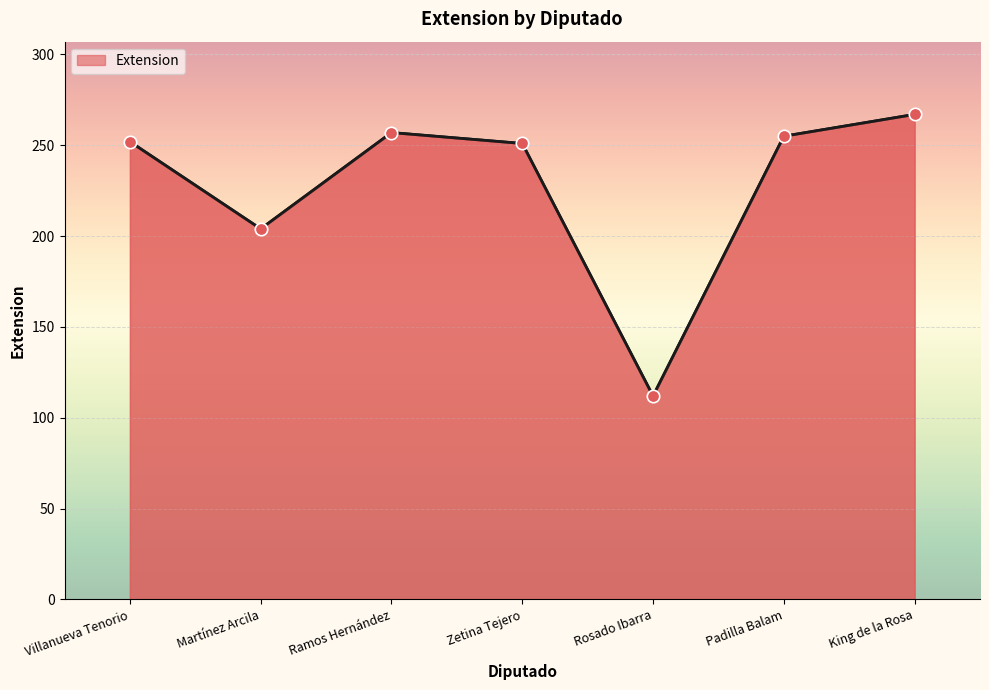

Which has a higher value, Rosado Ibarra or King de la Rosa?

King de la Rosa